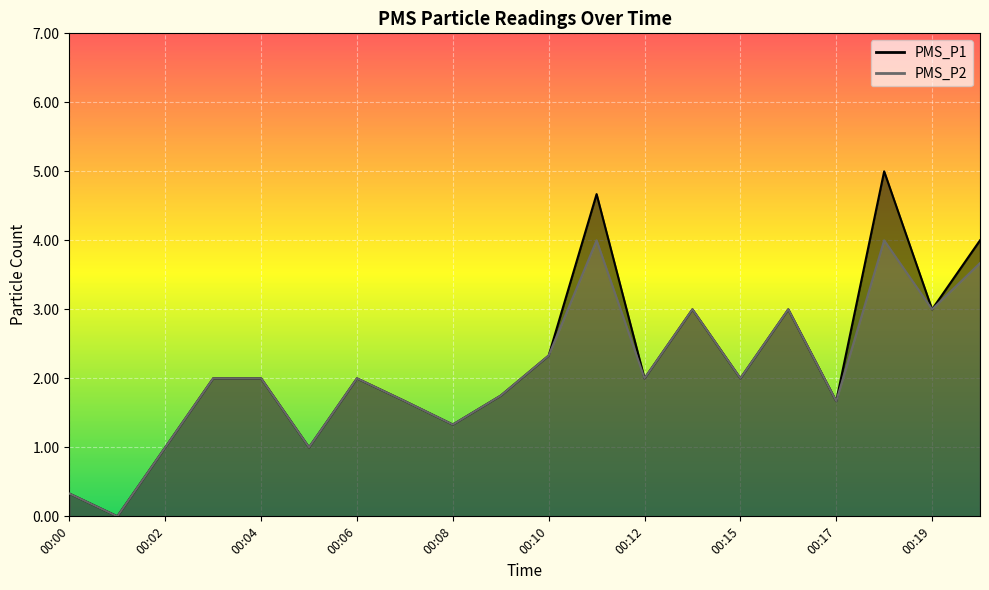

Rank the series at 00:11 from lowest to highest value.

PMS_P2, PMS_P1